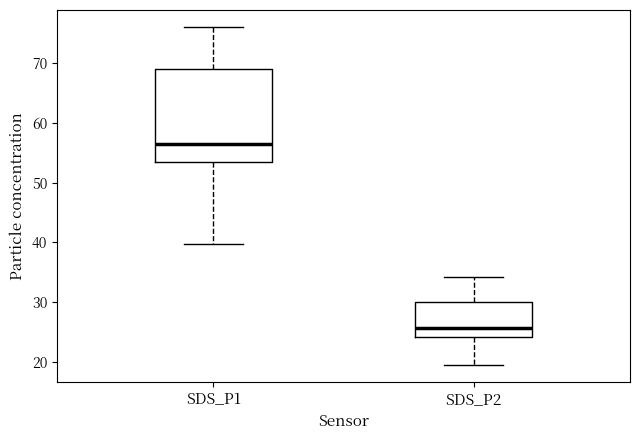

Reading left to right, read every box against the y-axis: the position of its median line, the range the box covers, and the ends of its whiskers. The values are not printed on the chart, so give them approximately, as read against the axis.

SDS_P1: median 56, box 53 to 69, whiskers 40 to 76
SDS_P2: median 26, box 24 to 30, whiskers 19 to 34